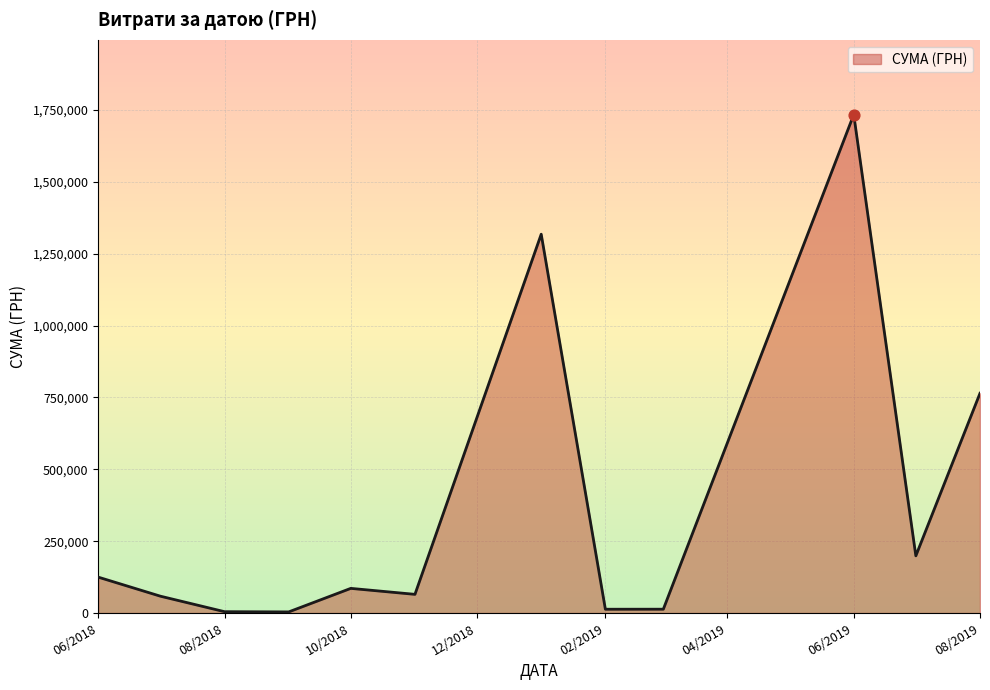

What is the difference between the maximum and minimum values?

1730381.9